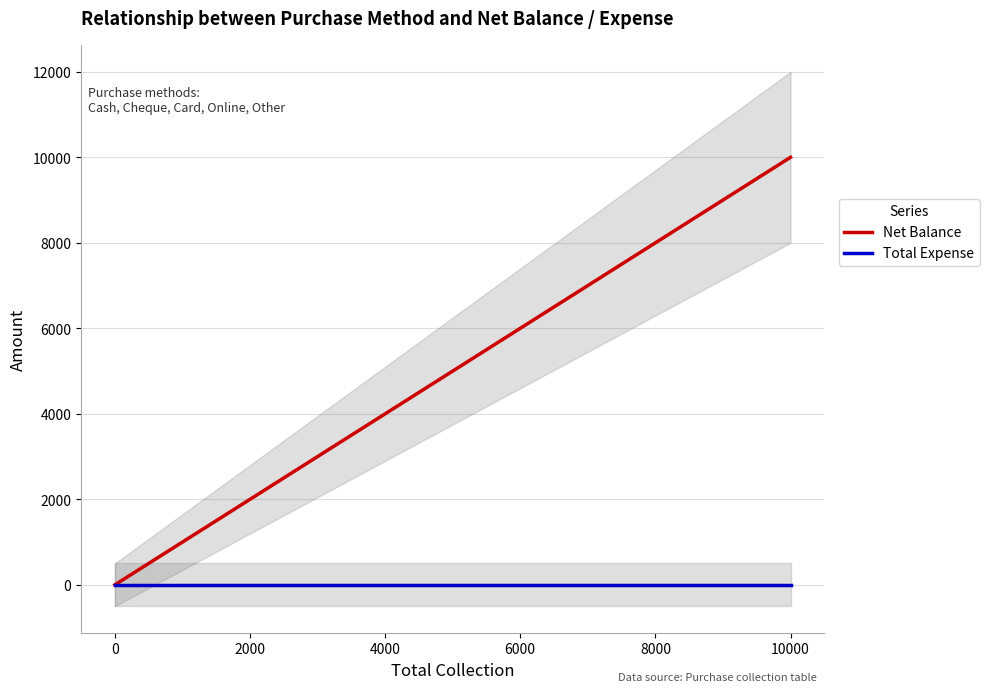

Between 2000 and −2000, which is larger?

2000